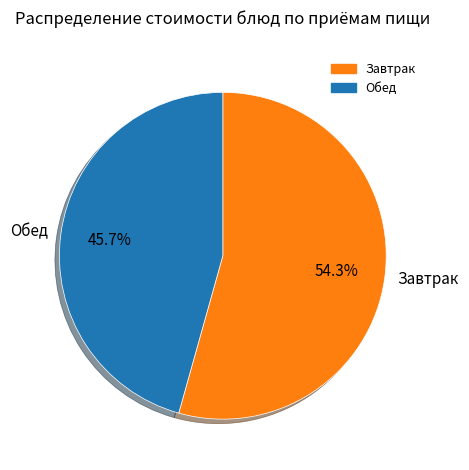

What percentage do Завтрак and Обед together represent?

100.0%